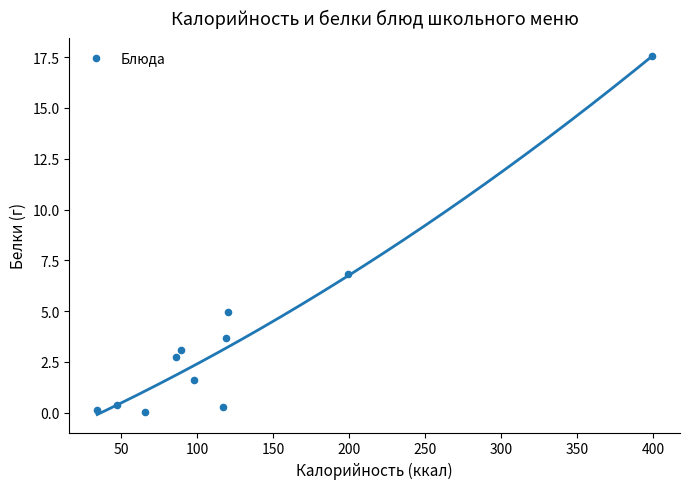

What is the average Y value?

3.8